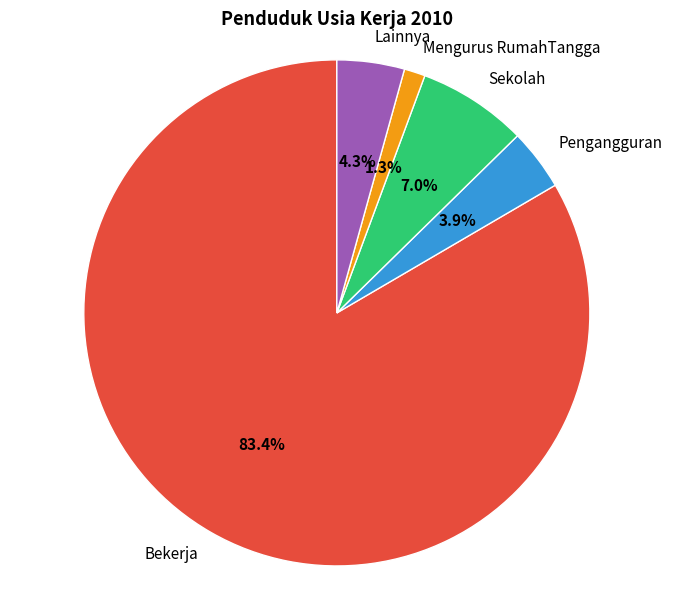

To the nearest percent, what is the difference between the largest and smallest slice percentages?

82%